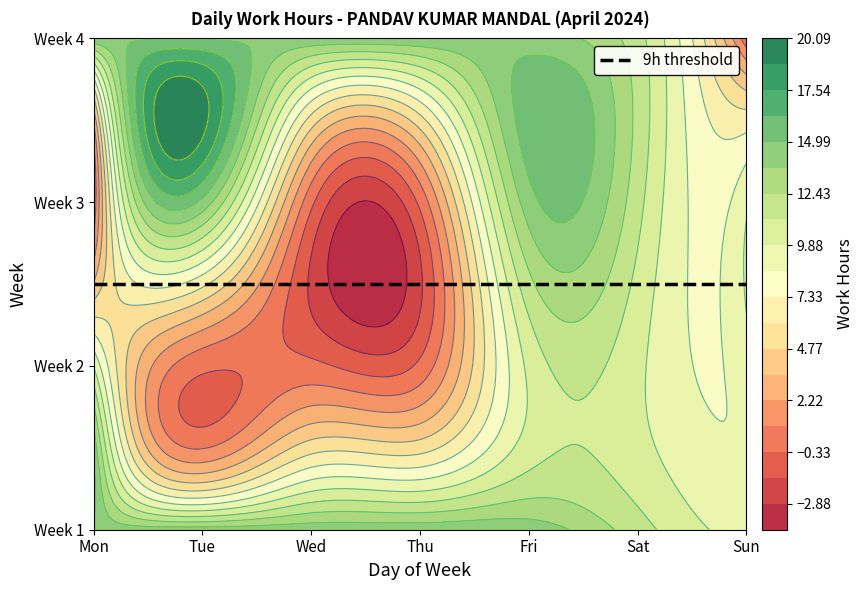

True or false: 3 has a value of 11.6 at Sat.

True